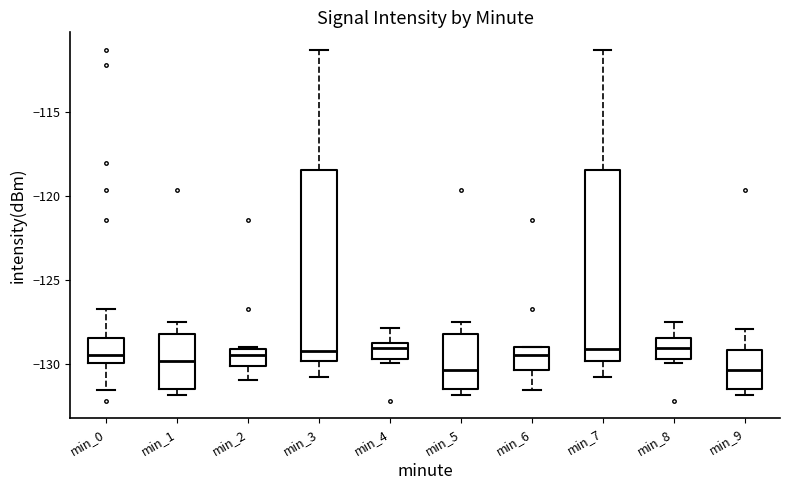

Where is the upper edge of the box for min_5 on the y-axis? The values are not printed on the chart, so give them approximately, as read against the axis.

-128.0